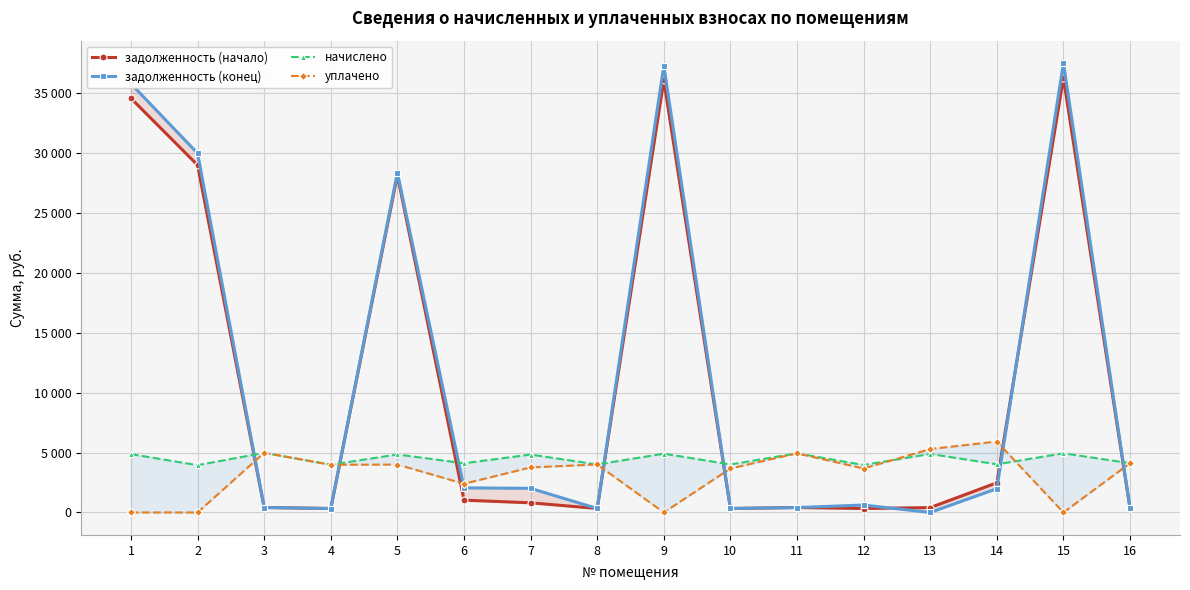

Reading left to right, list all the values displayed in this chart.

задолженность (начало): 34579.2	29004.1	415.2	332.0	28161.7	1027.0	806.1	333.9	36068.4	333.9	411.6	331.3	407.3	2480.4	36282.6	343.0
задолженность (конец): 35797.4	29991.0	415.2	332.0	28372.6	2054.1	2015.2	333.9	37295.8	333.9	411.6	621.9	0.0	1985.6	37517.3	343.0
начислено: 4873.0	3947.9	4982.3	3984.4	4843.9	4108.2	4836.6	4006.2	4909.4	4006.2	4938.6	3962.5	4887.6	4020.7	4938.6	4115.5
уплачено: 0.0	0.0	4982.3	3984.4	4000.0	2396.4	3762.8	4006.2	0.0	3672.3	4938.6	3670.1	5294.9	5924.3	0.0	4115.5